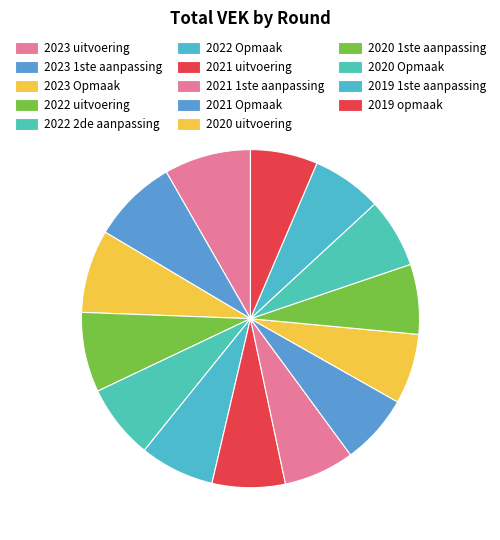

Which slice is the largest?

2023 uitvoering